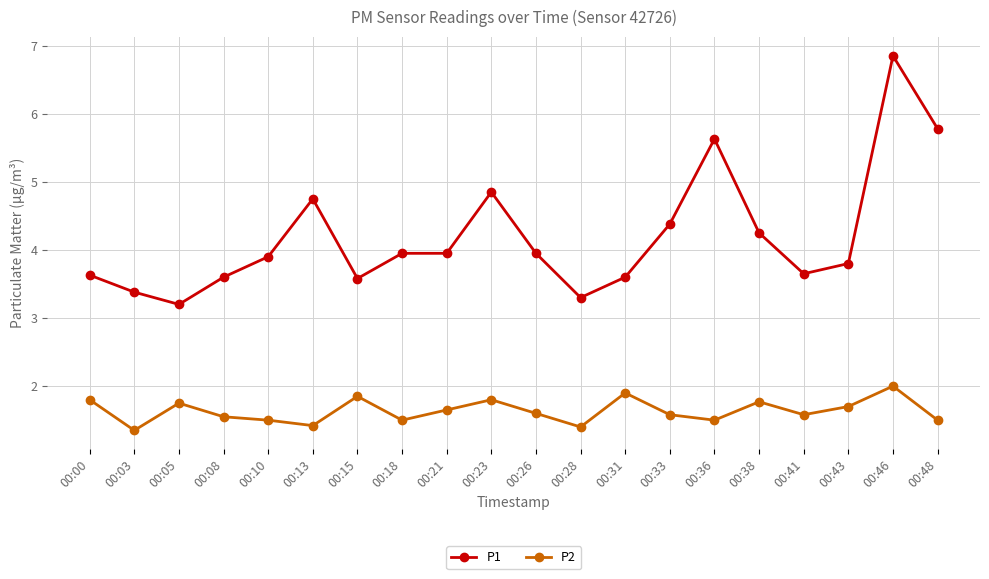

At which category does P1 reach its first local peak?

00:13